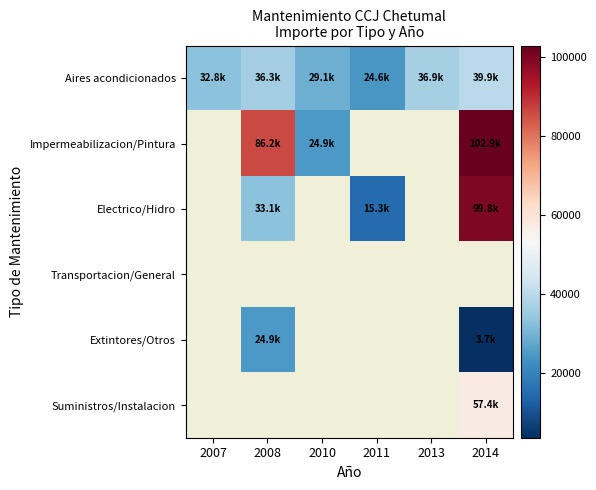

Is the value of Transportacion/General at 2010 greater than the value of Impermeabilizacion/Pintura at 2013?

No